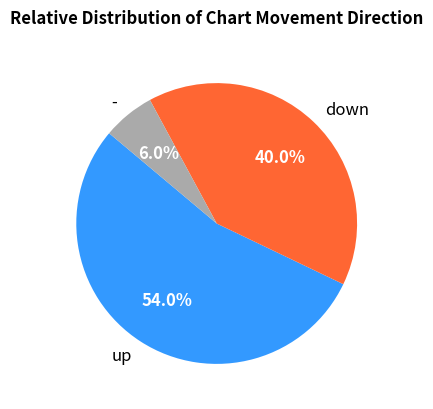

Which slice is the smallest?

-